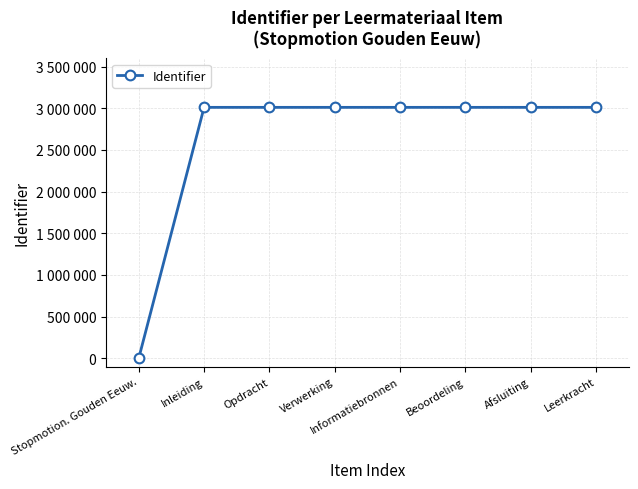

Does the chart display data point markers on the line(s)?

Yes